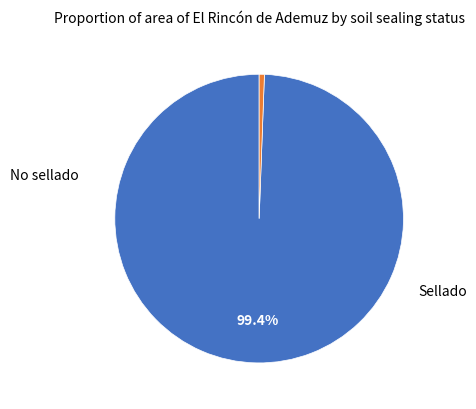

Is there any slice that represents more than half of the pie?

Yes